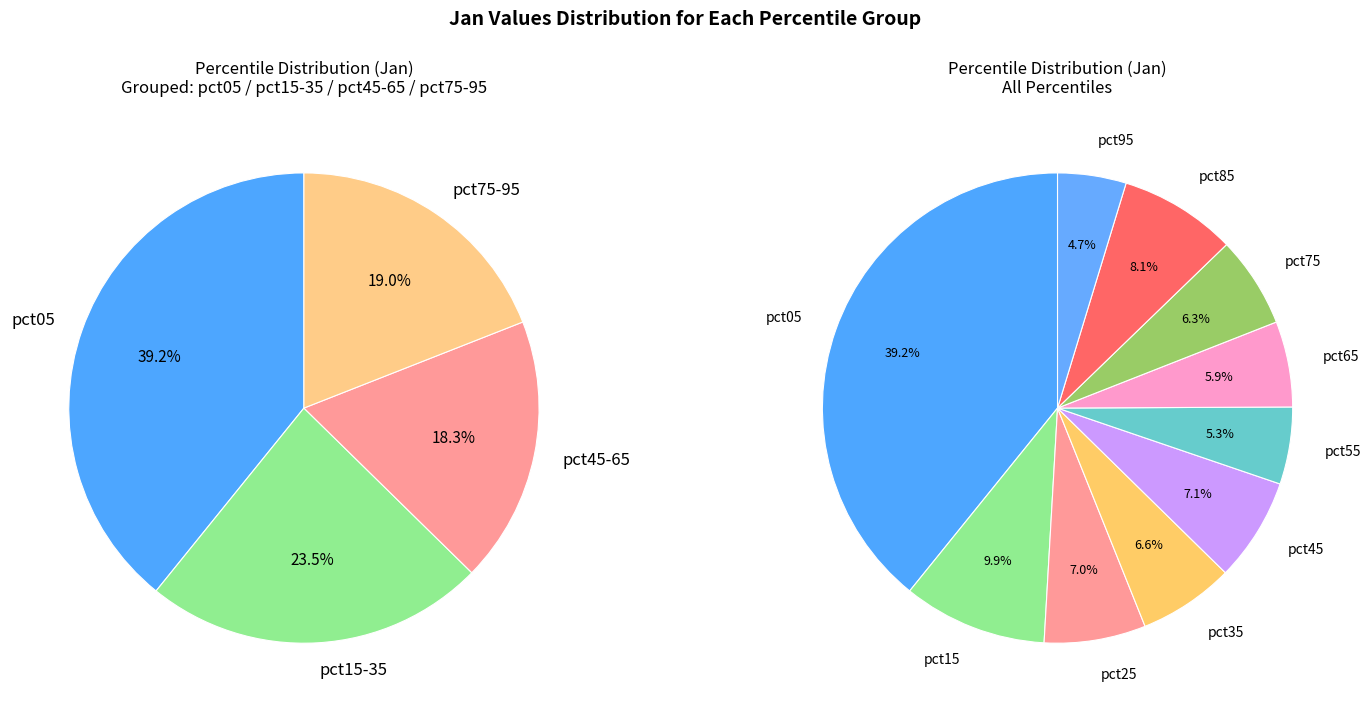

The pct95 slice represents 5% of the pie. True or false?

True